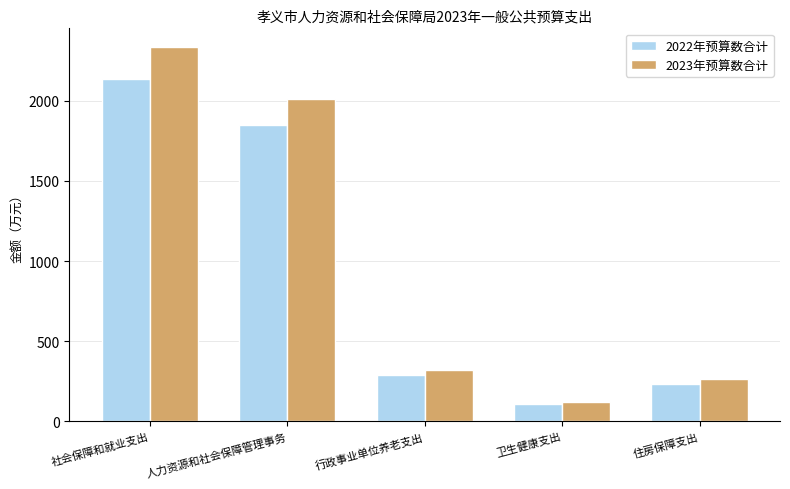

How many values in the 2022年预算数合计 series are below 289?

2